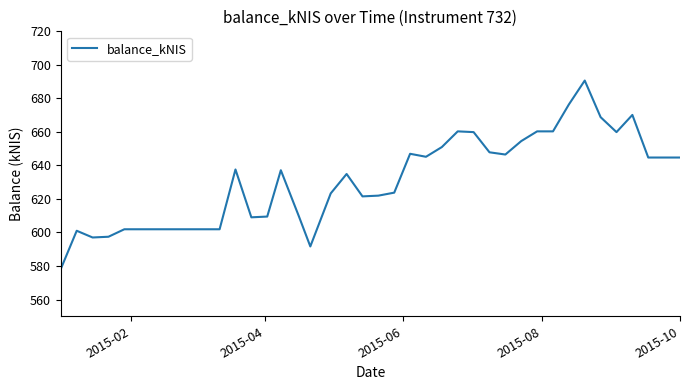

Does the chart have visible grid lines?

No